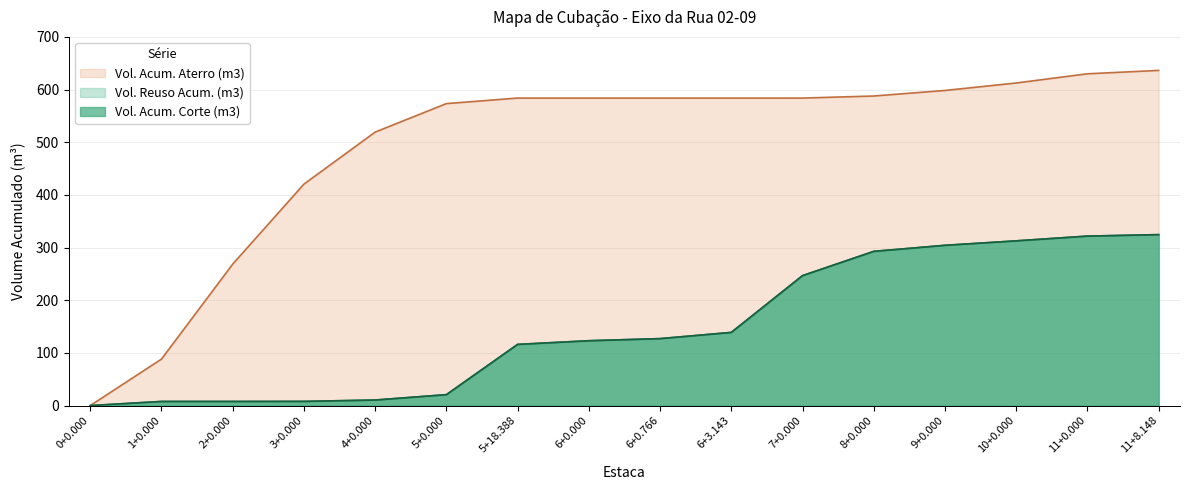

True or false: Vol. Acum. Corte (m3) has a value of 12.8 at 2+0.000.

False